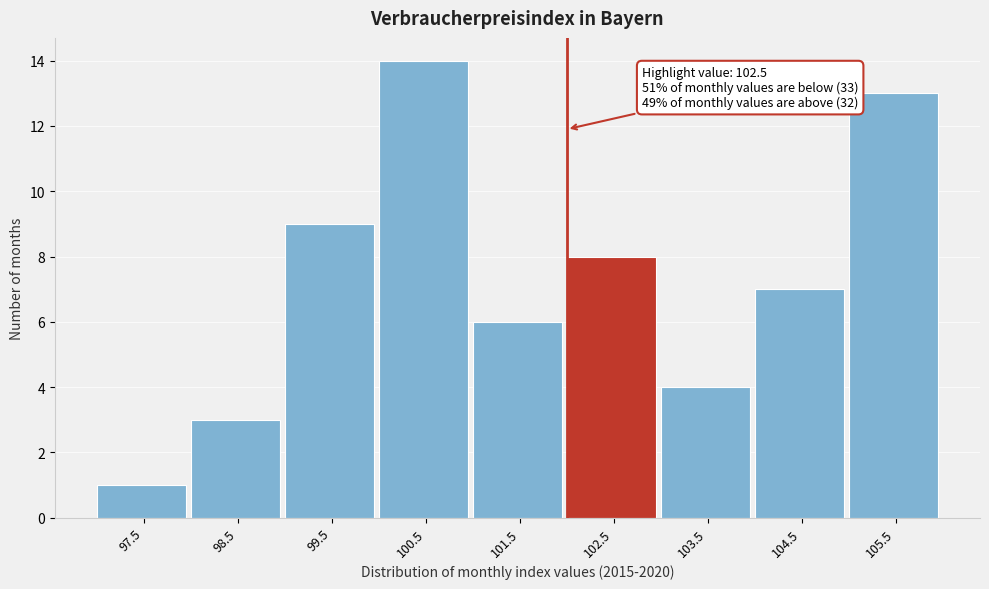

Reading left to right, what are all the values shown in this chart?

1	3	9	14	6	8	4	7	13